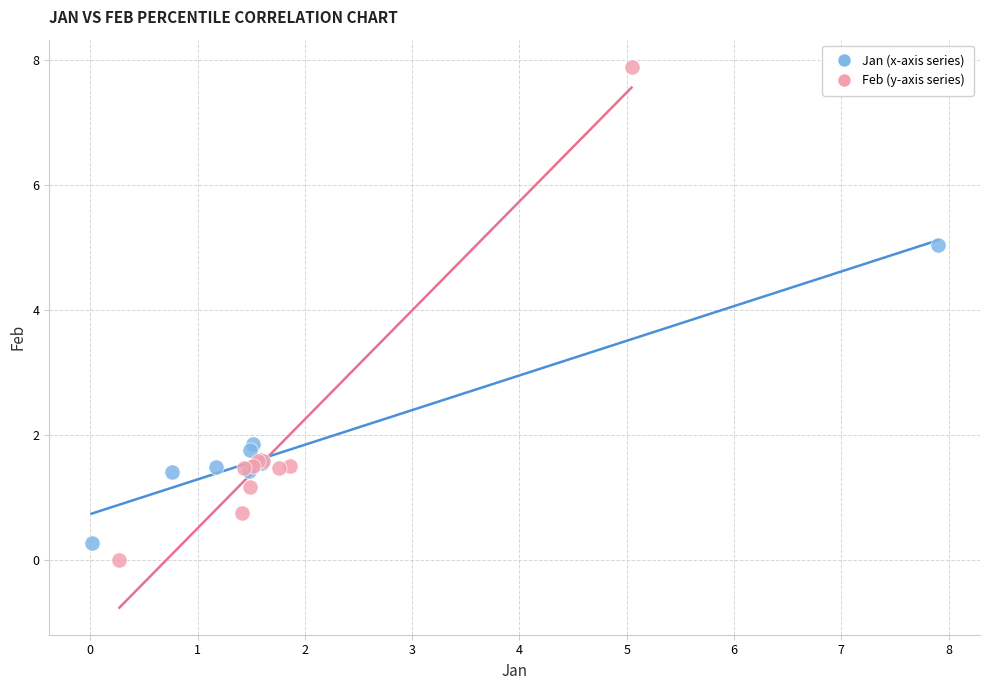

Which series has the widest spread of Y values?

Feb (y-axis series)